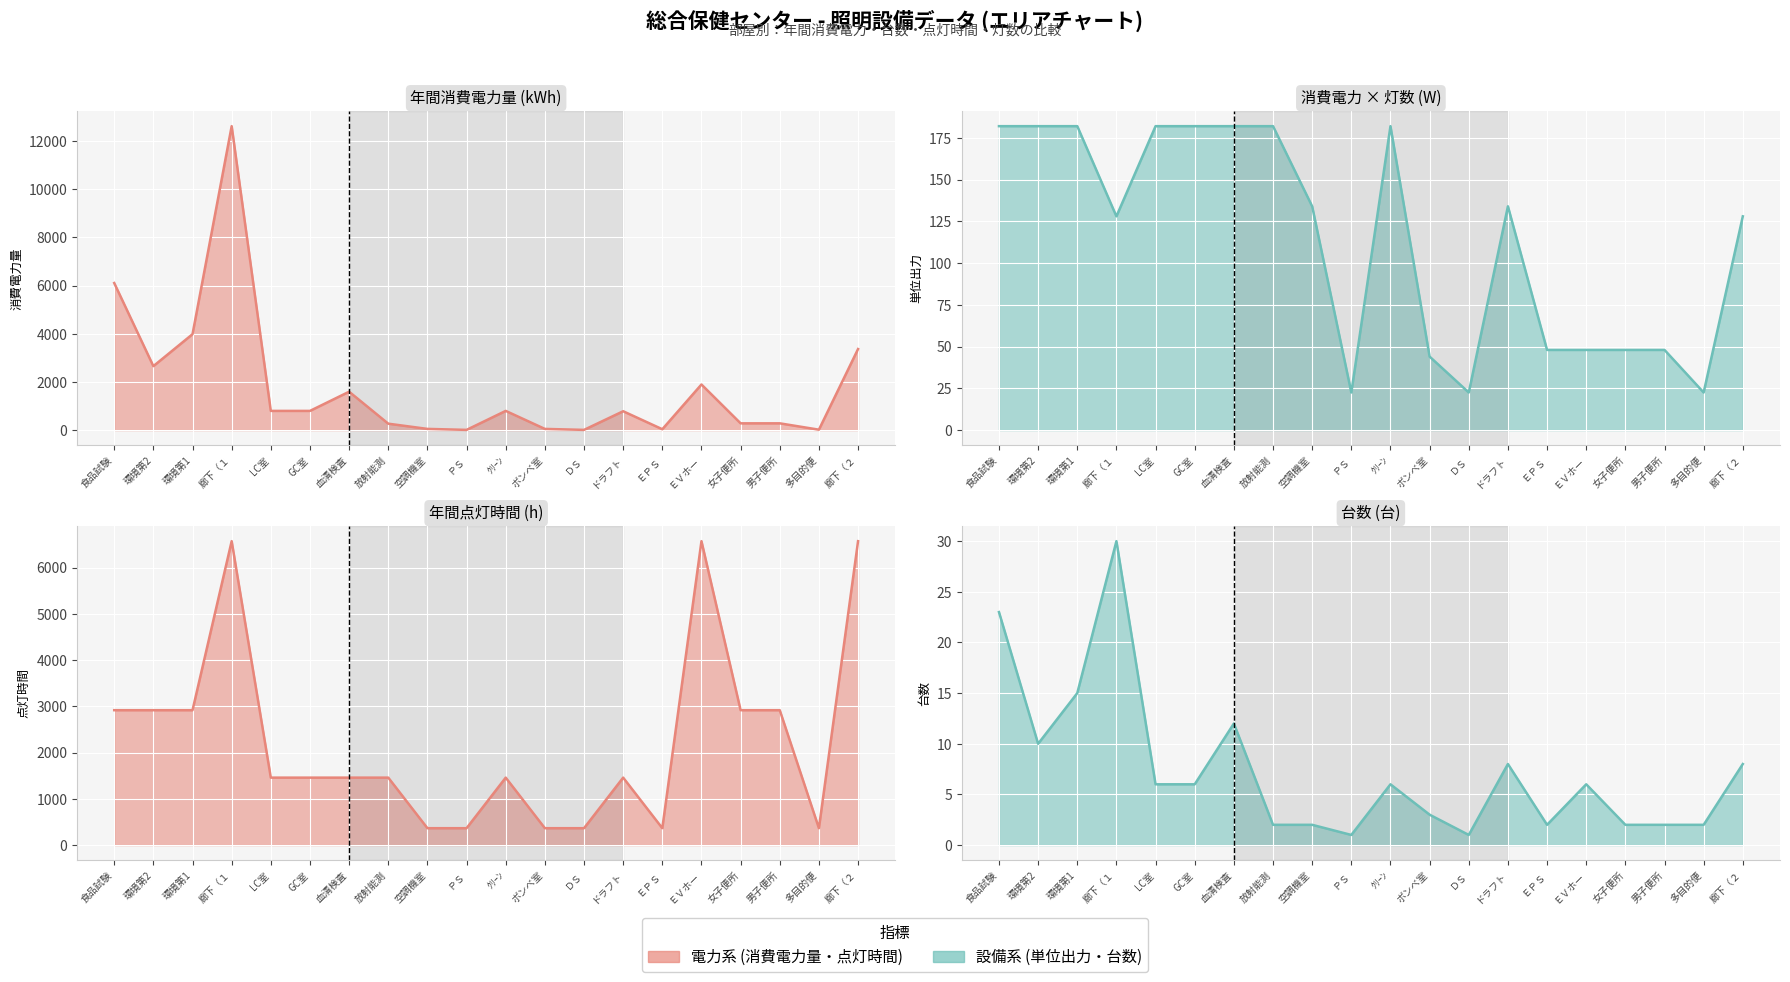

True or false: 台数 (line) and 単位出力 (line) cross at least once.

False